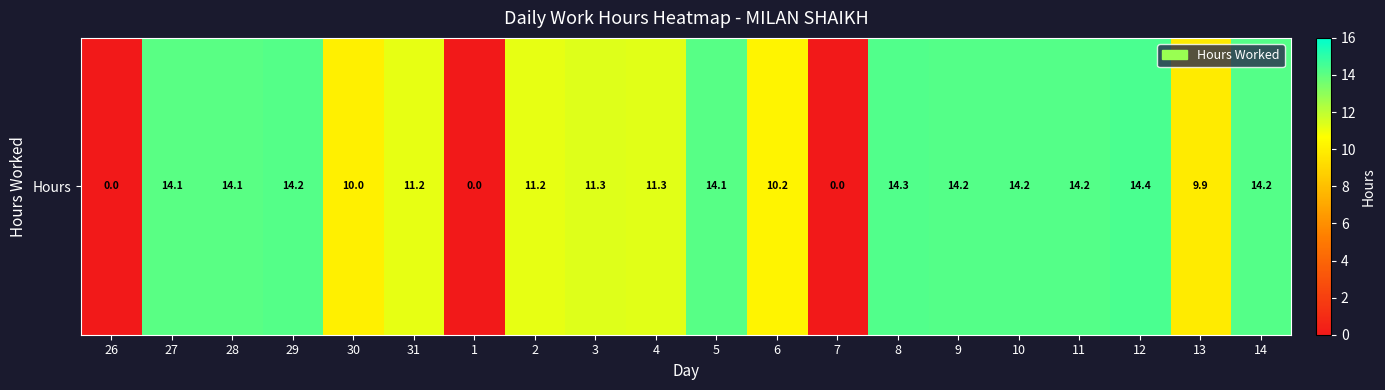

What is the change in value from 28 to 1?

-14.1